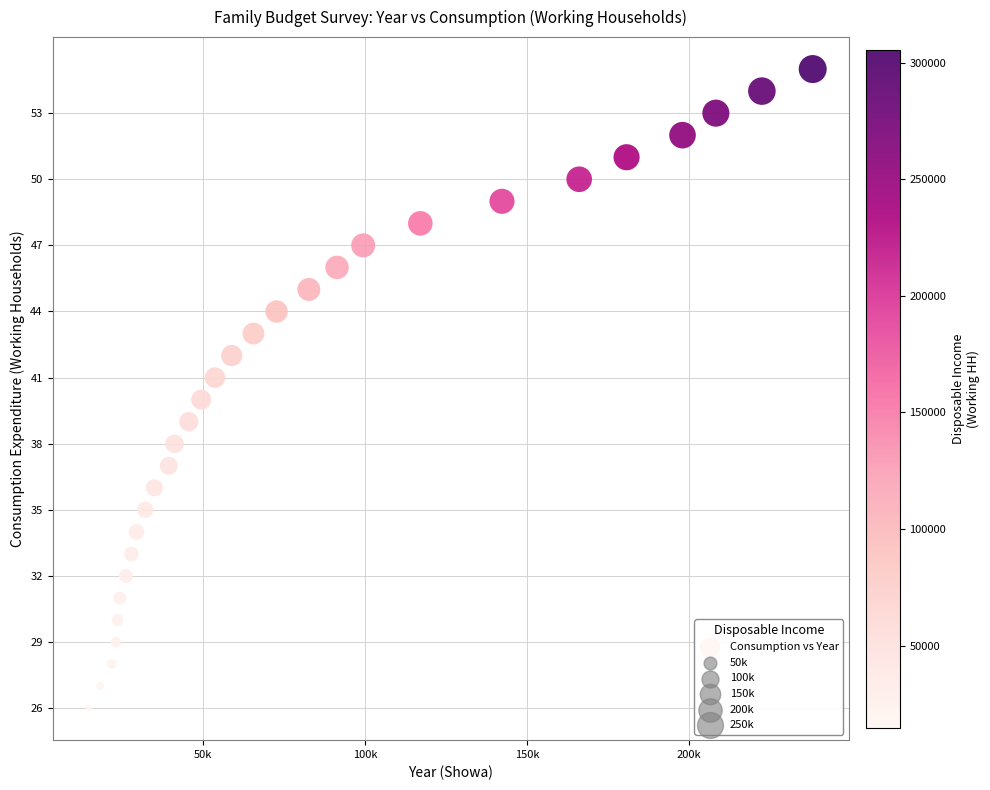

What is the range of Y values (max minus min)?

29